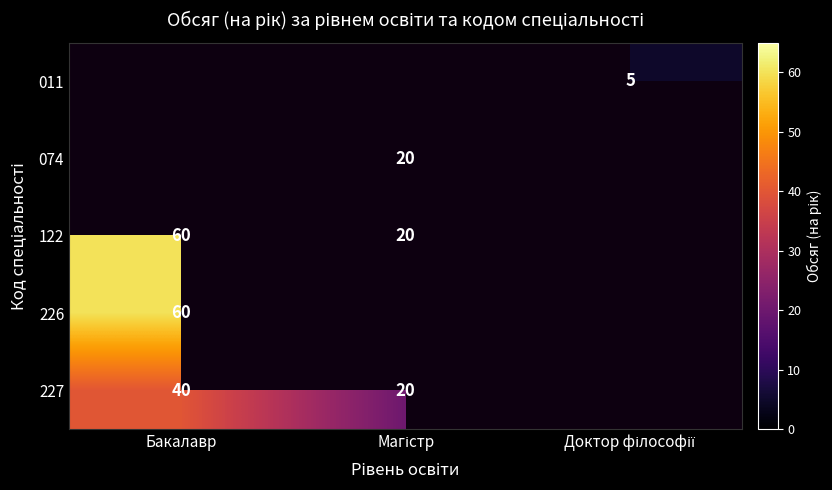

The 226 series shows 60 at Бакалавр. True or false?

True